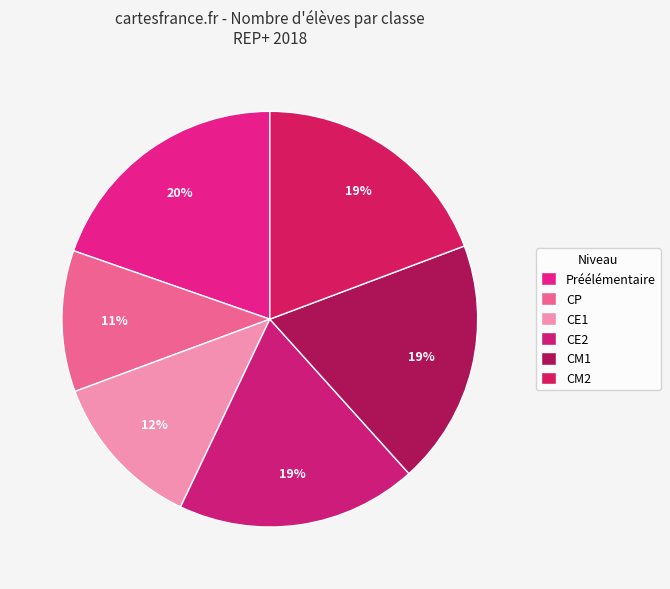

How much of the chart is everything except CE2?

81.3%